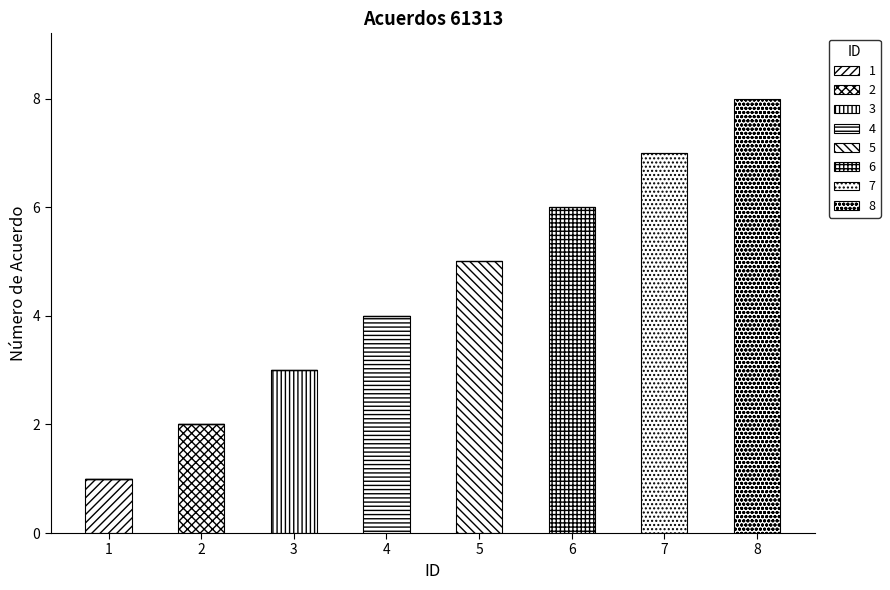

Does the chart contain stacked bars?

Yes